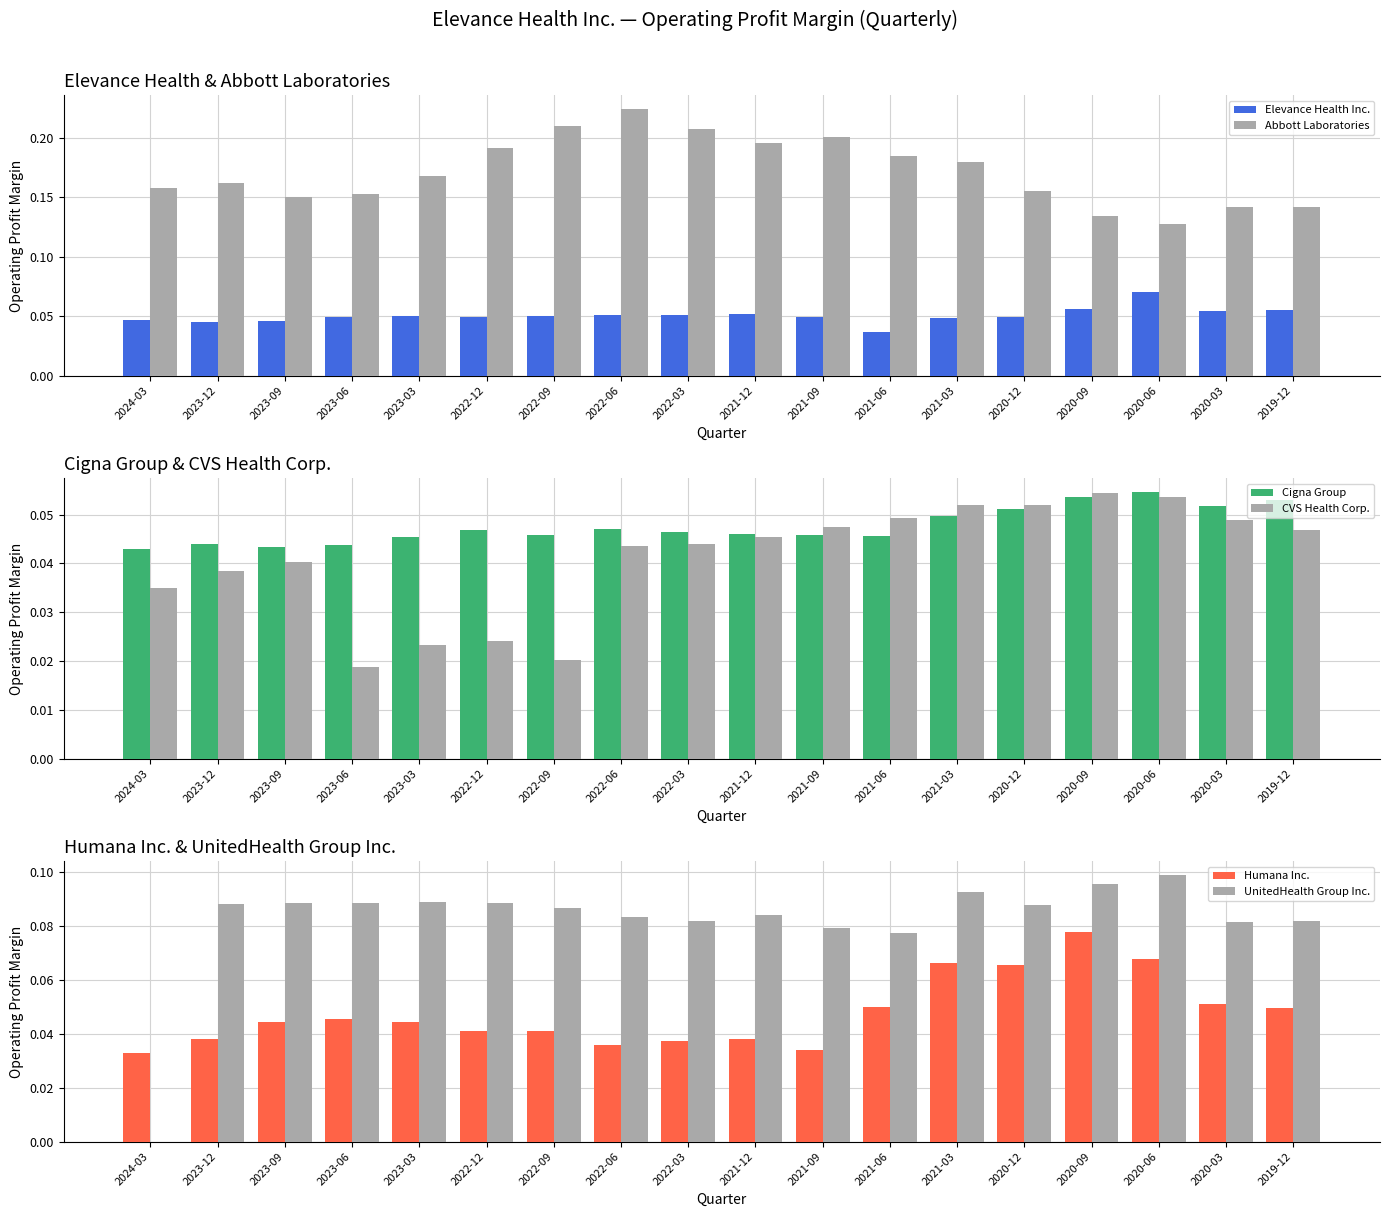

What are all the series names shown in the legend?

Elevance Health Inc., Abbott Laboratories, Cigna Group, CVS Health Corp., Humana Inc., UnitedHealth Group Inc.